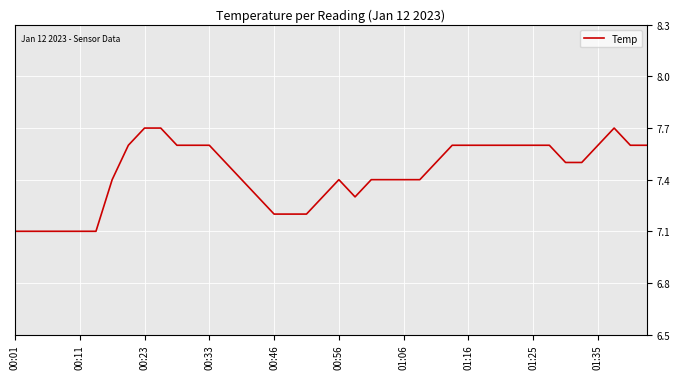

What is the difference between the maximum and minimum values?

0.6